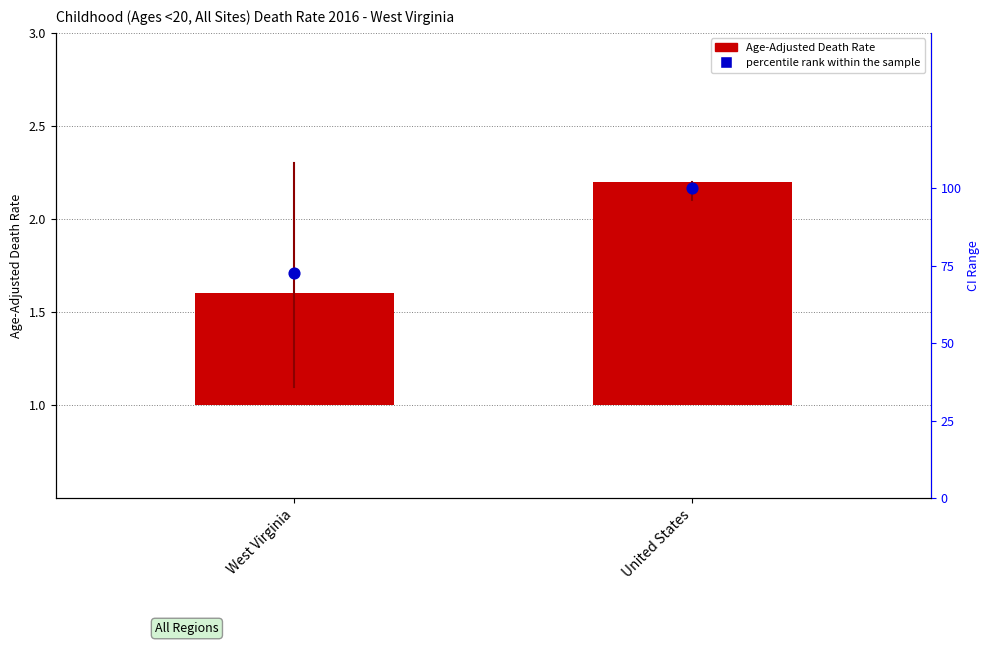

At how many categories does at least one series exceed 20?

2